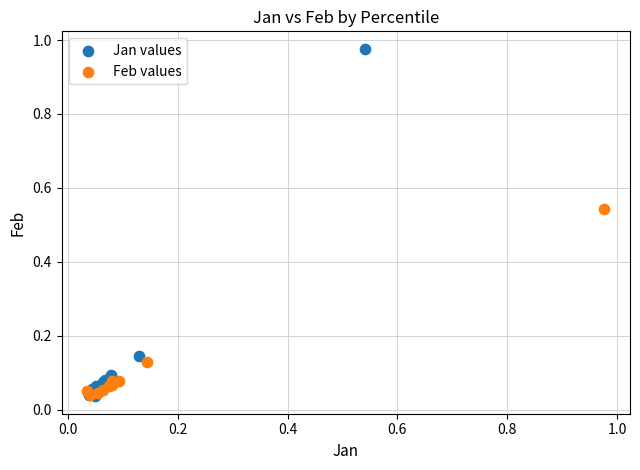

Which series contains the highest Y value?

Jan values